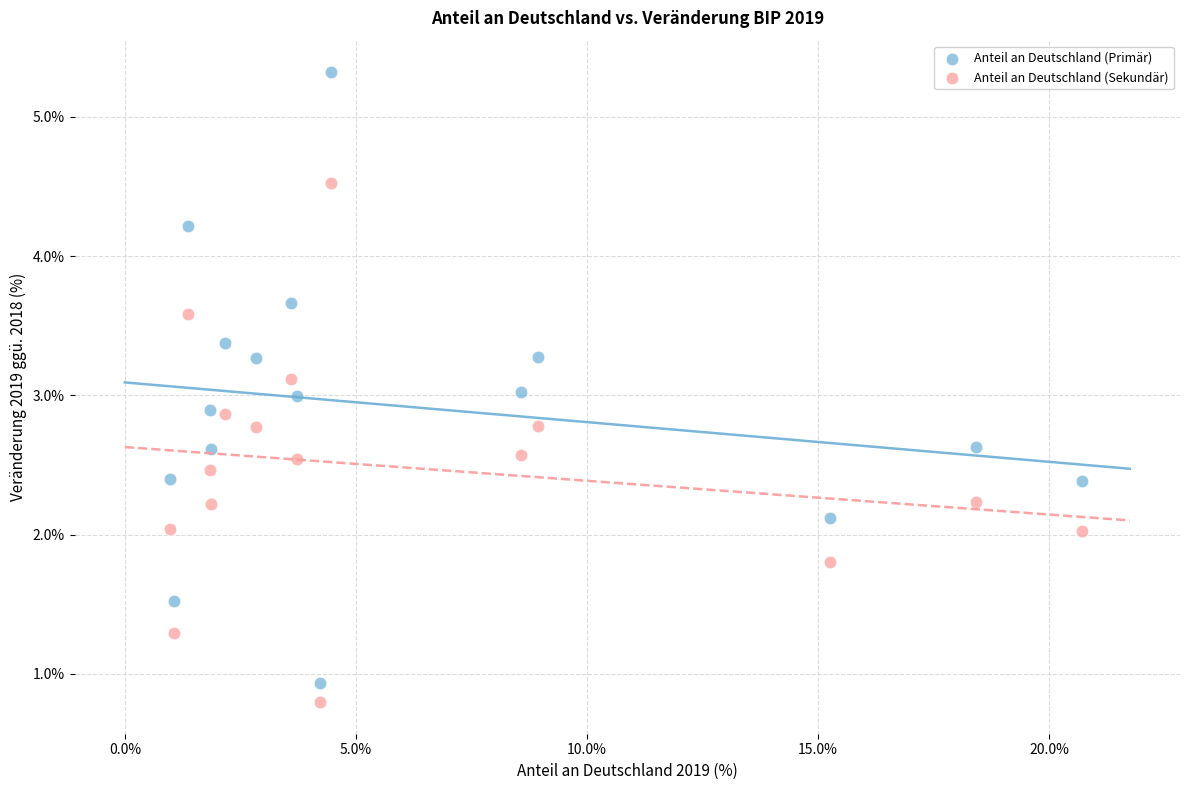

Which series reaches the maximum Y coordinate?

Anteil an Deutschland (Primär)